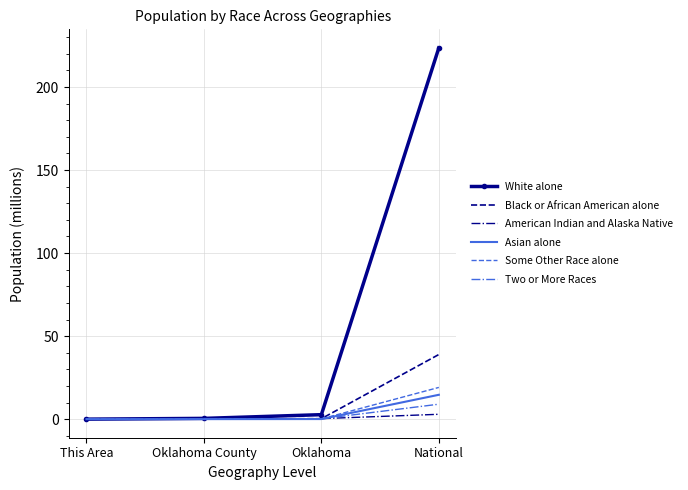

What are all the series names shown in the legend?

White alone, Black or African American alone, American Indian and Alaska Native, Asian alone, Some Other Race alone, Two or More Races